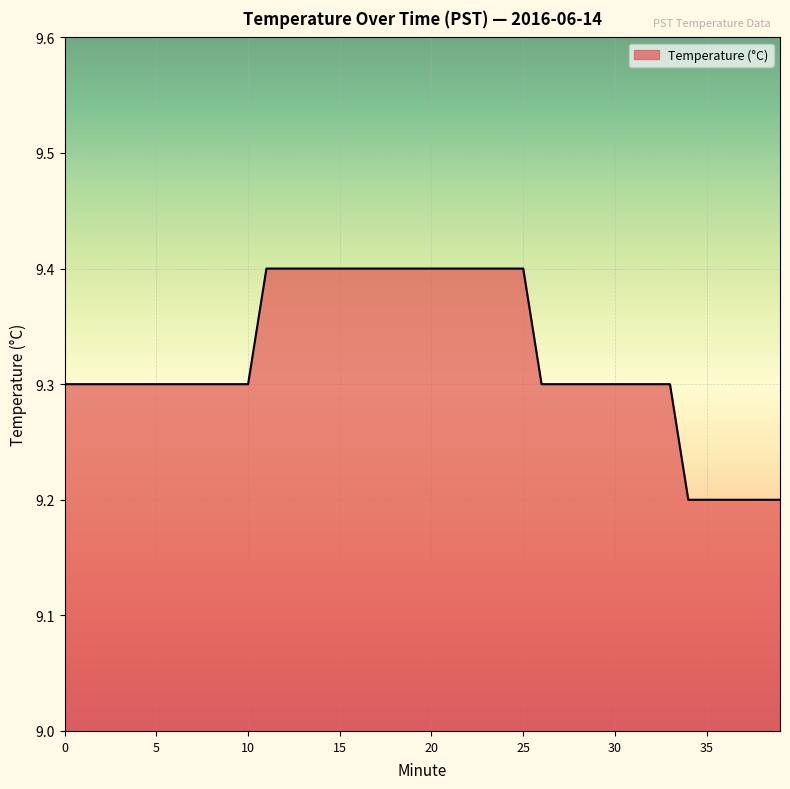

What is the smallest value displayed?

9.2